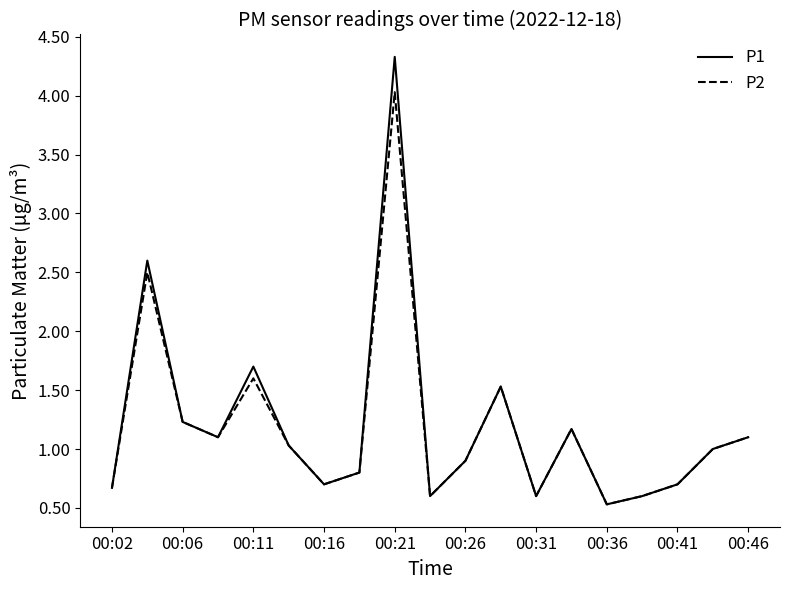

What is the sum of all P1 values?

22.9